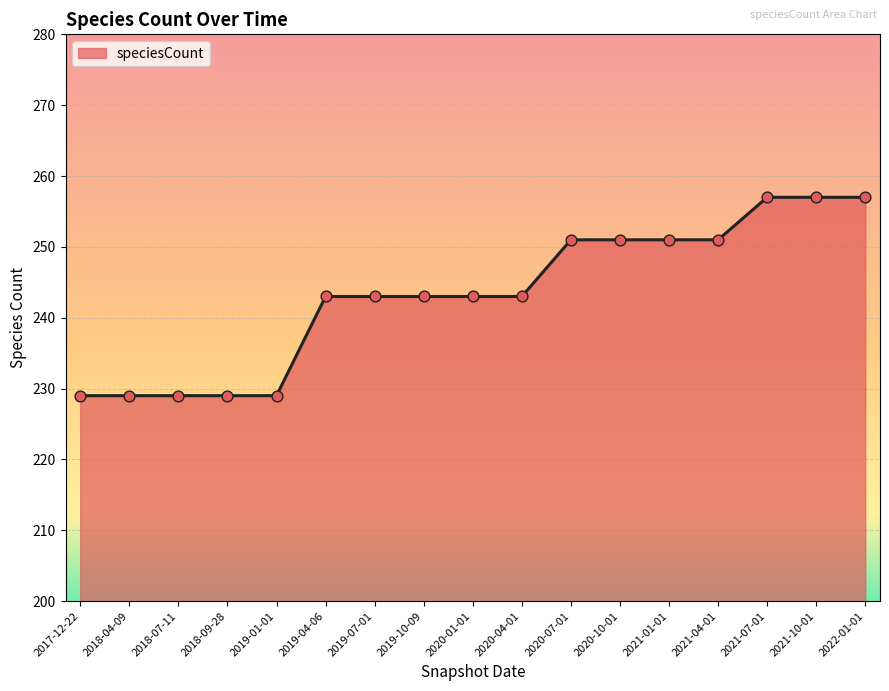

Approximately how many times larger is the value at 2021-04-01 compared to 2019-07-01?

1.0